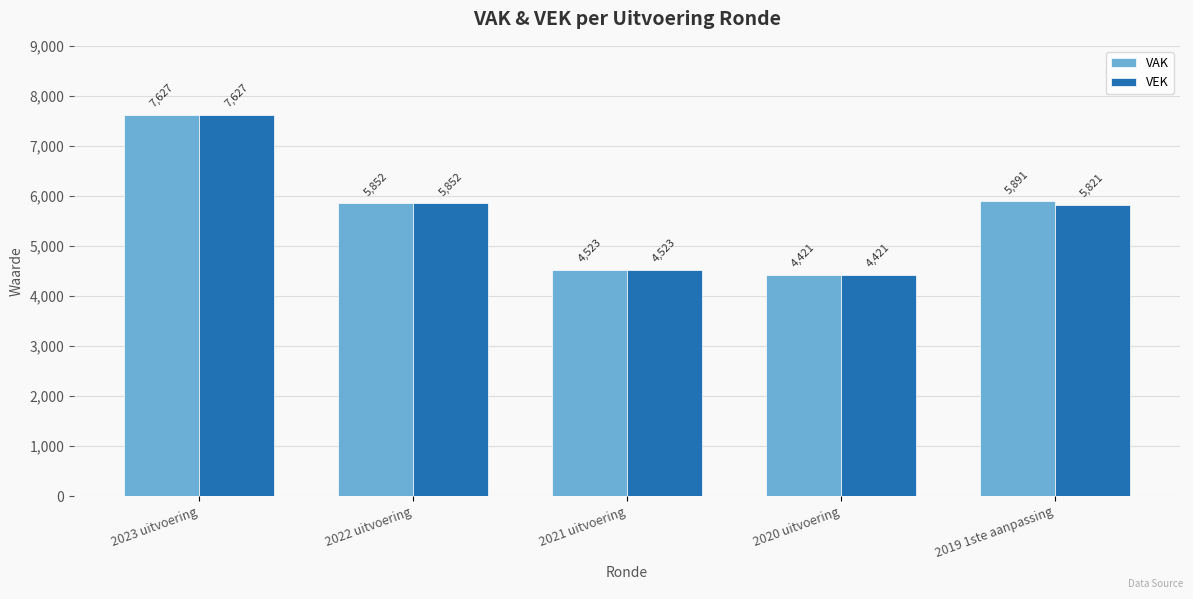

What is the difference between the second highest and minimum values in the VEK series?

1431